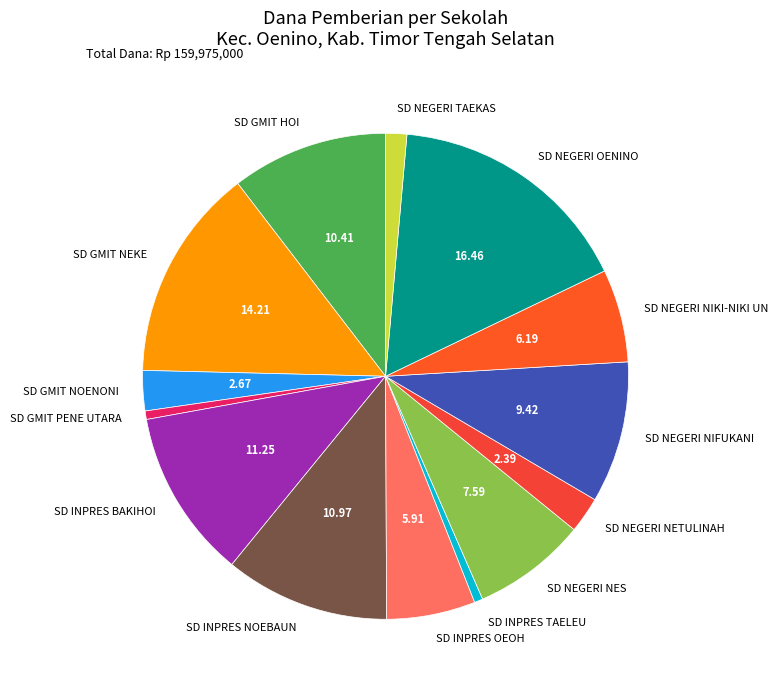

Does any single category account for the majority?

No